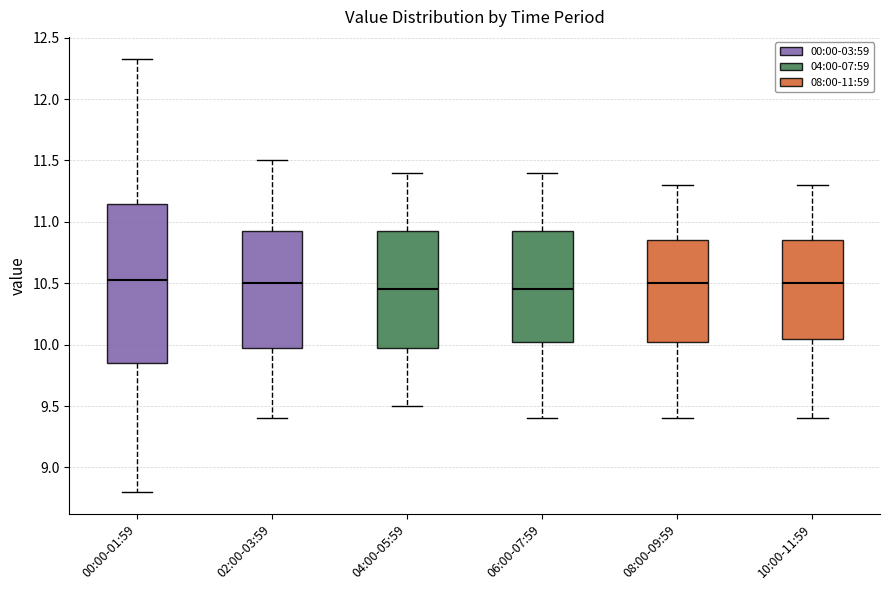

Where does the lower whisker of the box for 04:00-05:59 end on the y-axis? The values are not printed on the chart, so give them approximately, as read against the axis.

9.50